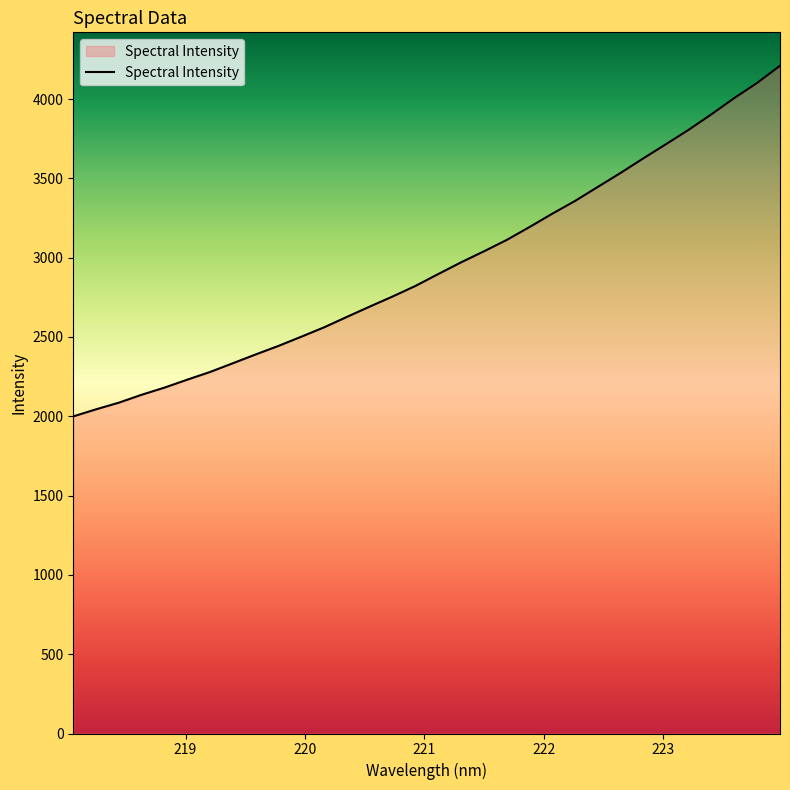

What is the smallest value displayed?

1999.2